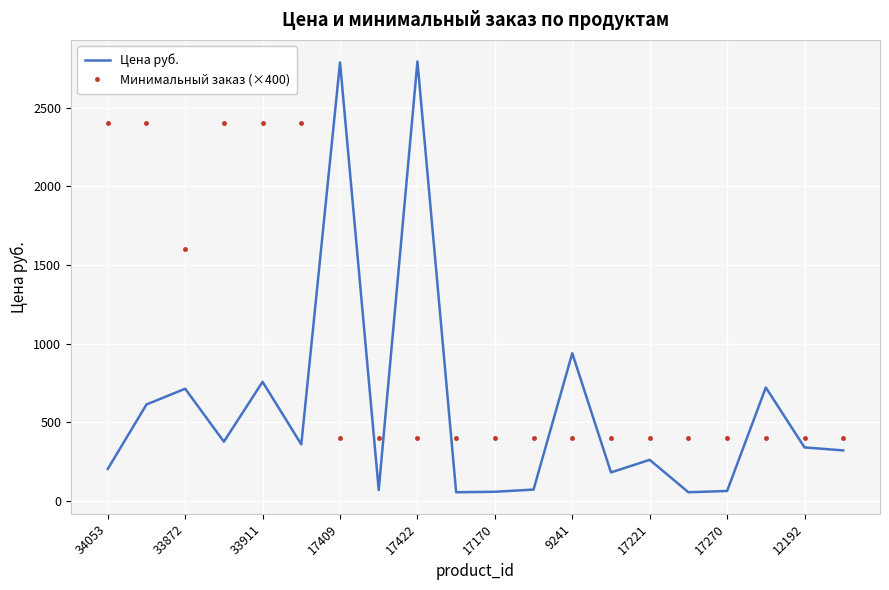

What is the greatest value displayed?

2794.0